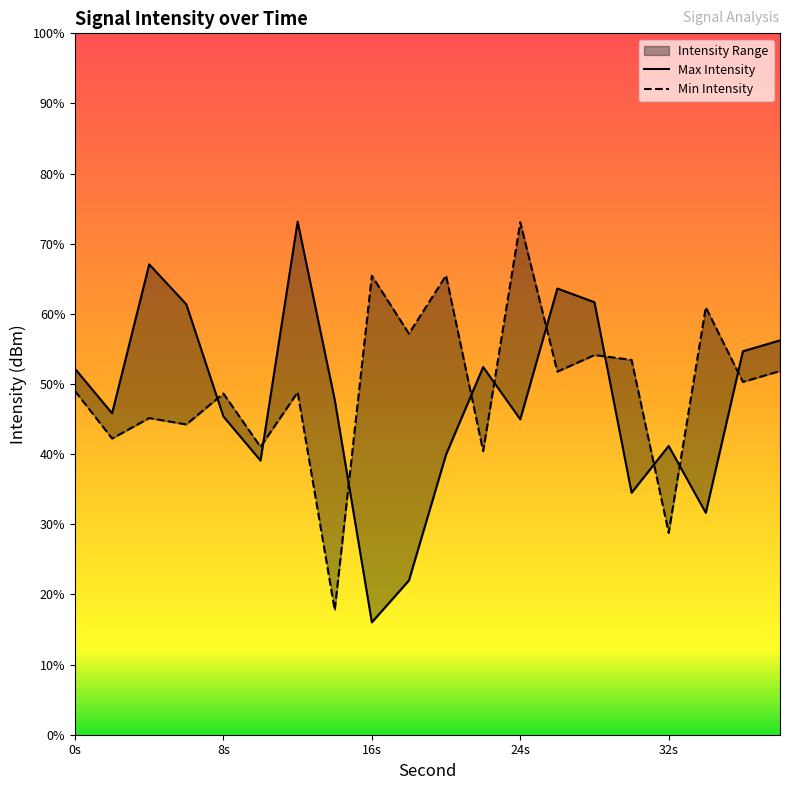

What are all the series names shown in the legend?

Max Intensity, Min Intensity